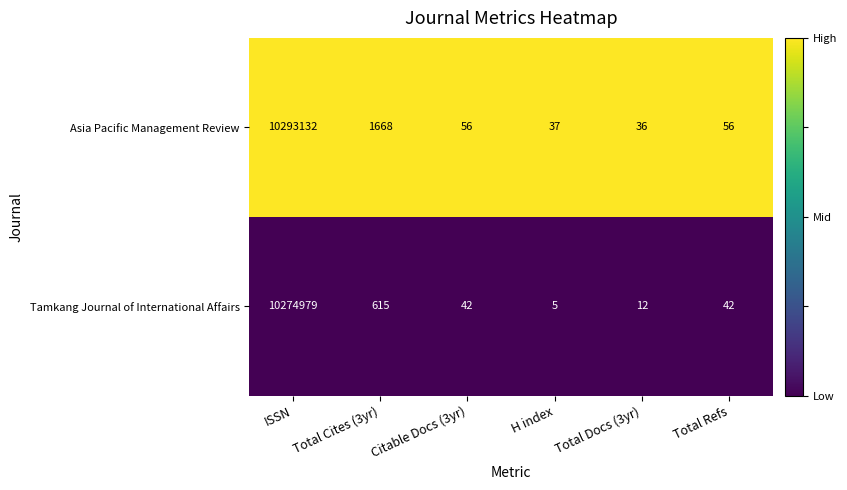

Which label corresponds to the smallest value in the chart?

H index